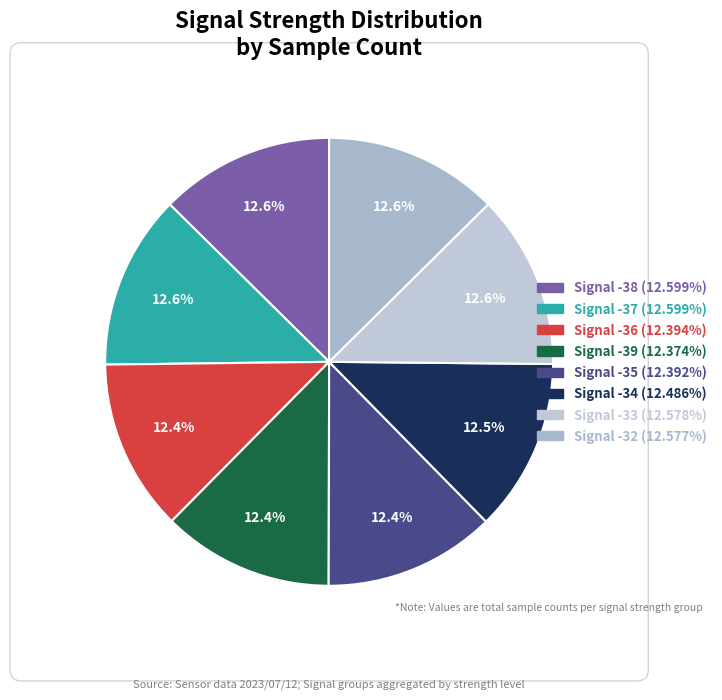

Count the number of slices in the pie.

8